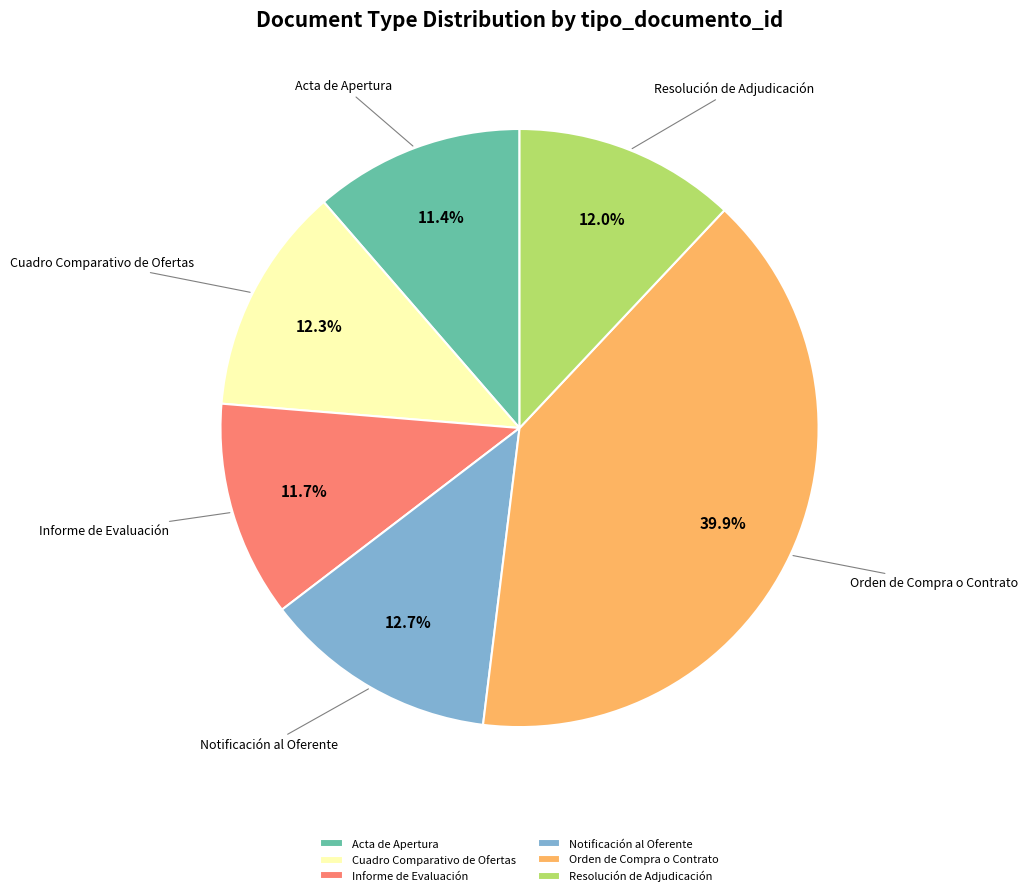

Between Cuadro Comparativo de Ofertas and Acta de Apertura, which is larger?

Cuadro Comparativo de Ofertas